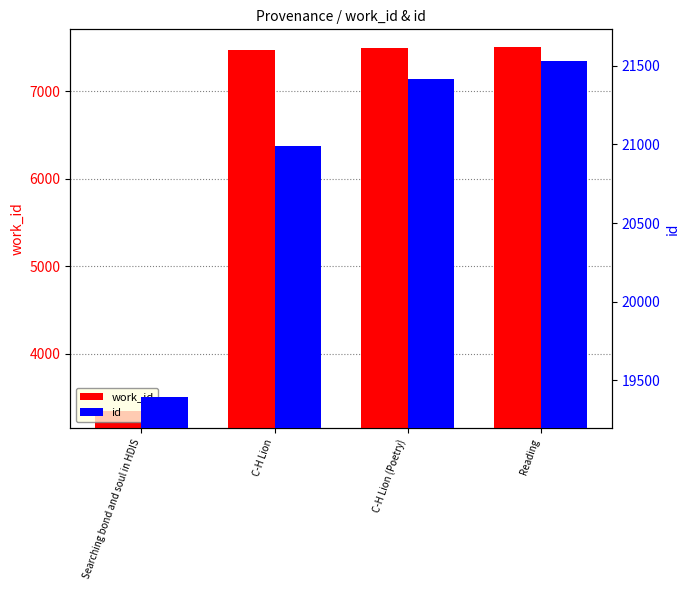

What is the value of the work_id bar at the 1st from the left?

3353